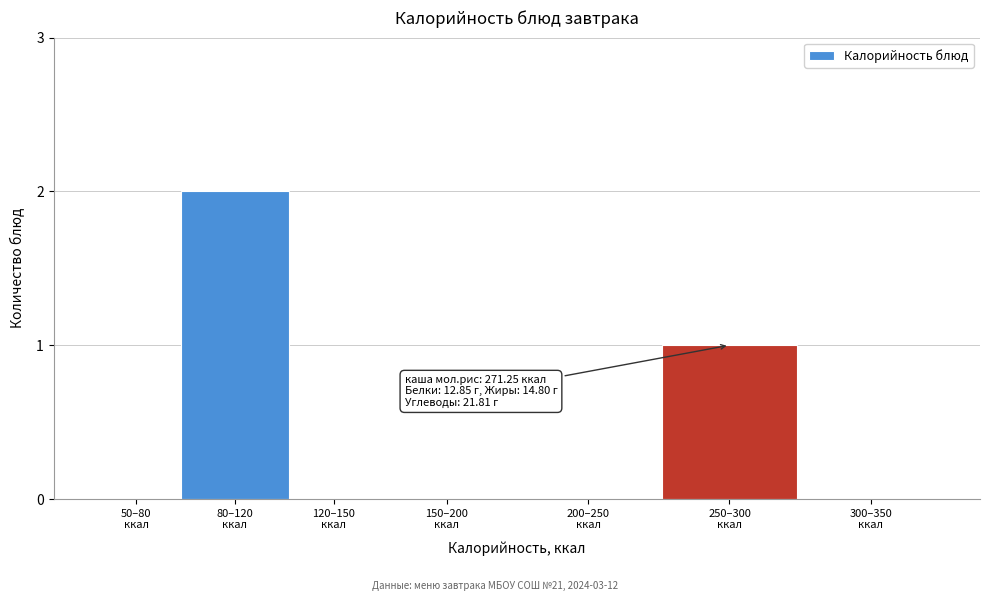

What is the sum of all values?

3